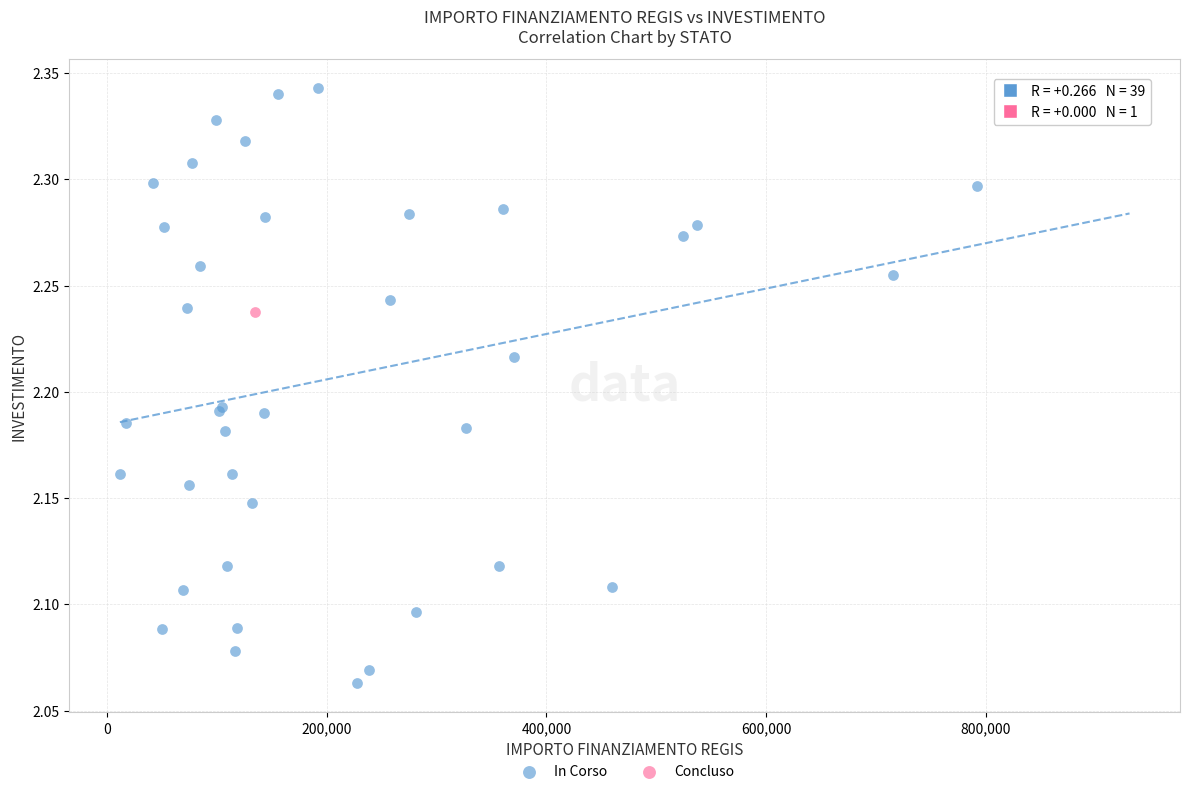

What are all the series names shown in the legend?

In Corso, Concluso